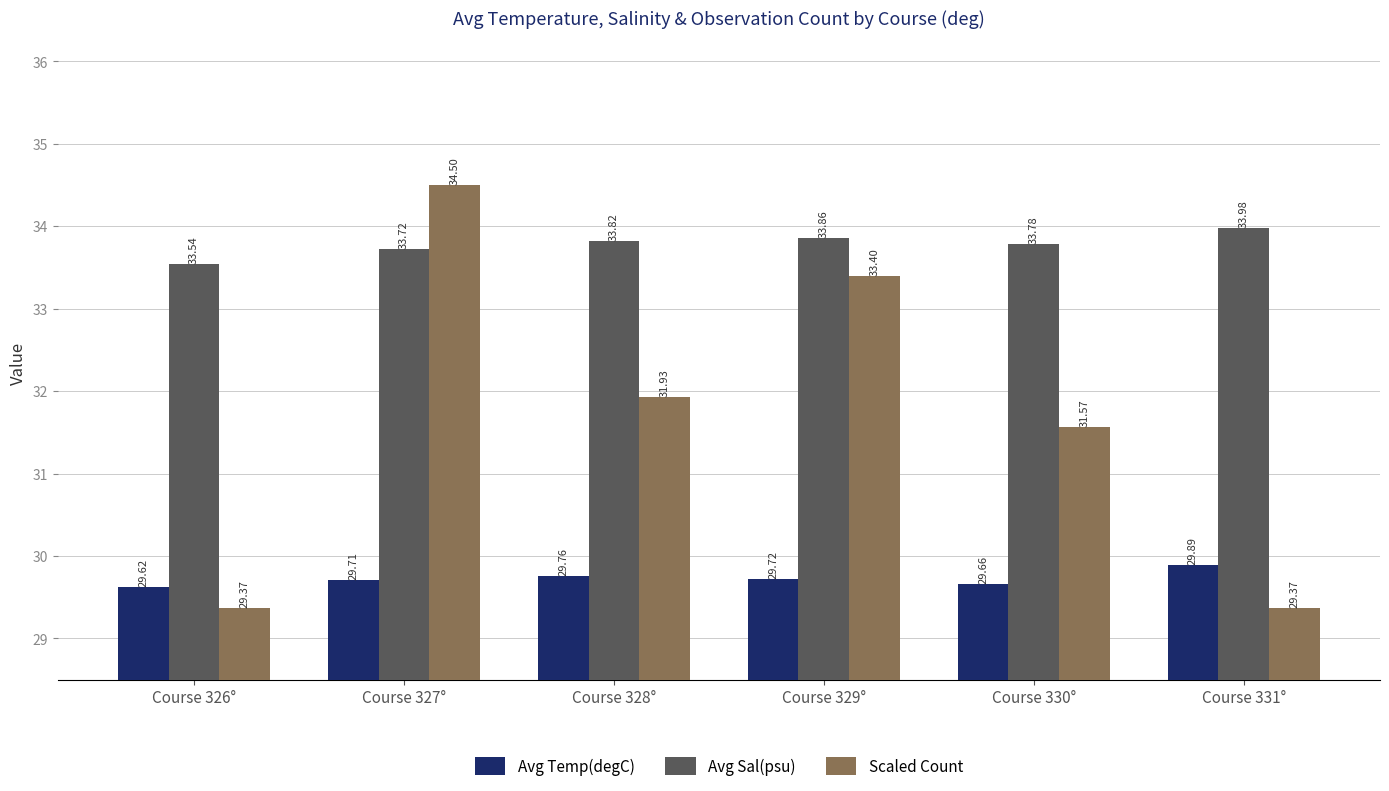

Is it true that Avg Sal(psu) equals 16.6 at Course 326°?

False